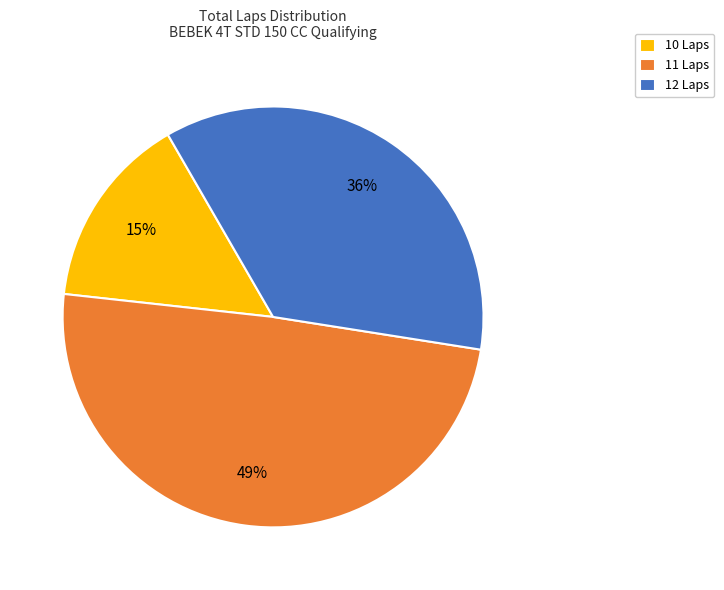

To the nearest percent, what is the difference between the largest and smallest slice percentages?

34%